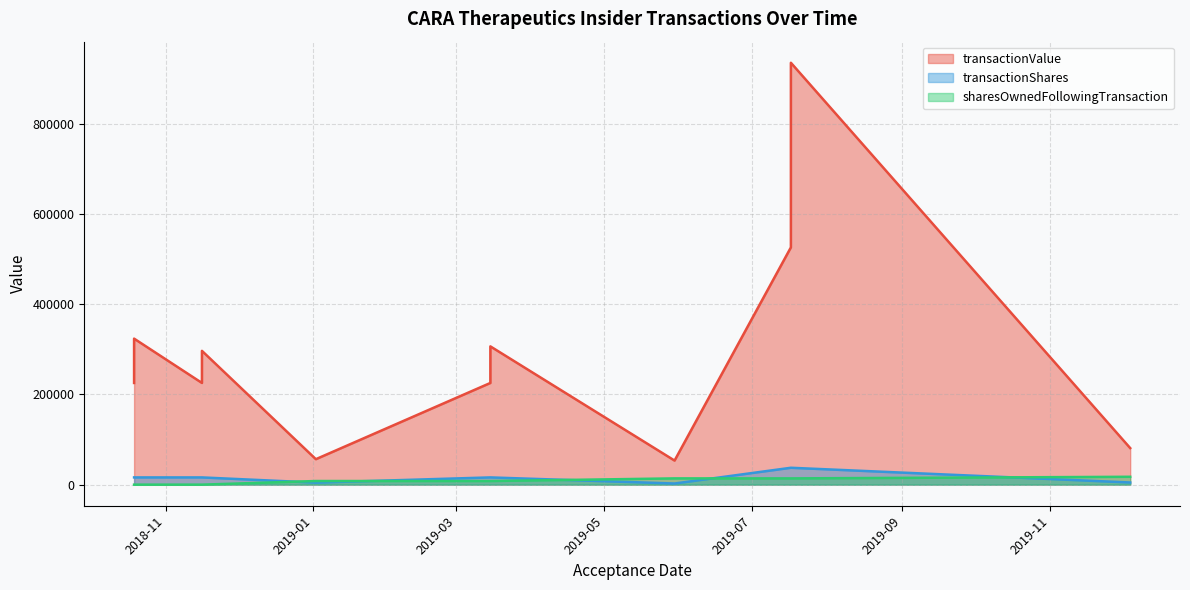

List the labels in order of transactionValue value, largest first.

2019-07-17, 2019-07-17, 2018-10-19, 2019-03-15, 2018-11-16, 2018-11-16, 2018-10-19, 2019-03-15, 2019-12-04, 2019-01-02, 2019-05-30